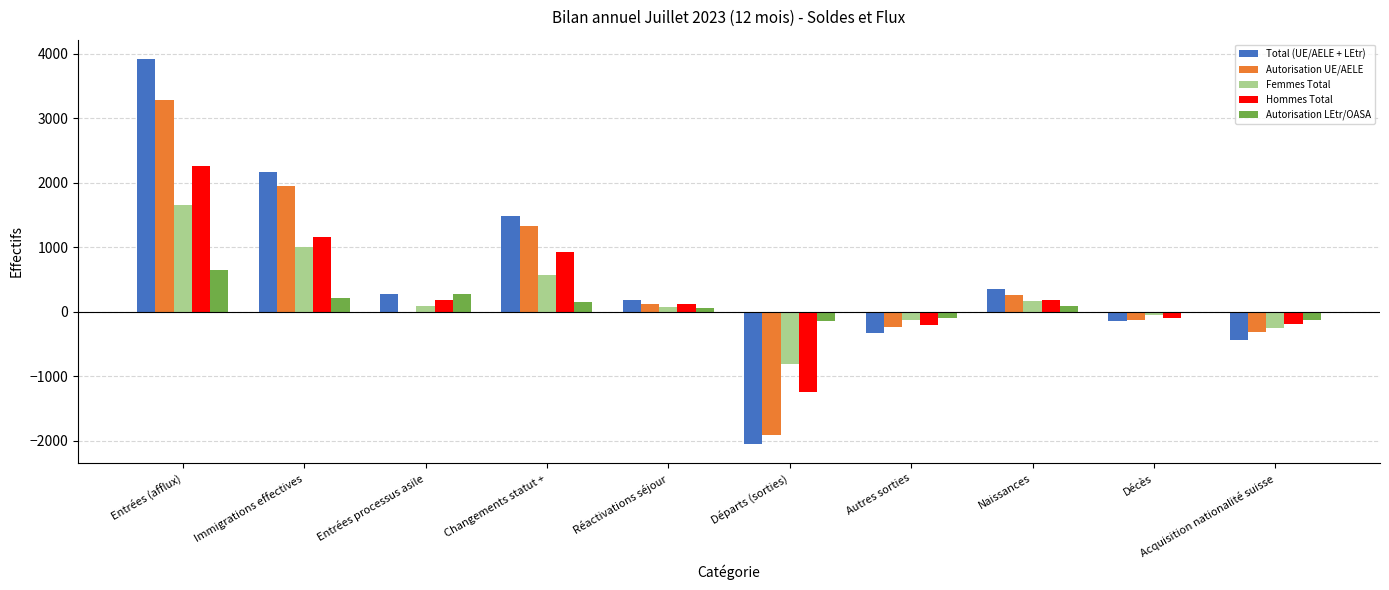

What is the maximum value for Total (UE/AELE + LEtr)?

3919